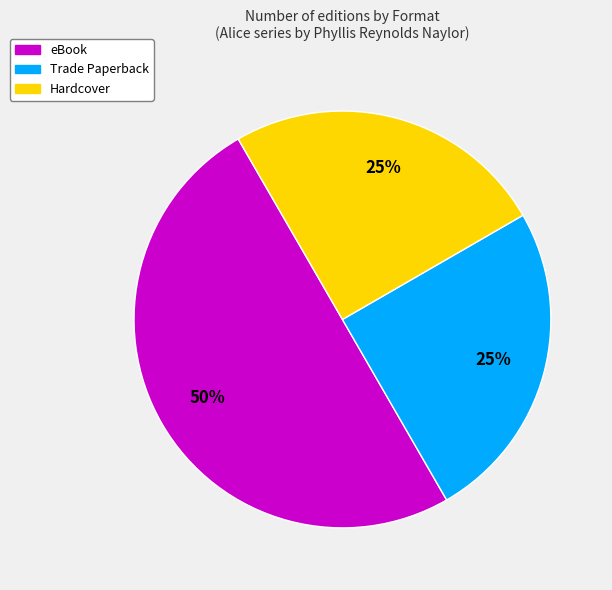

Is the sum of Hardcover and eBook greater than half?

Yes